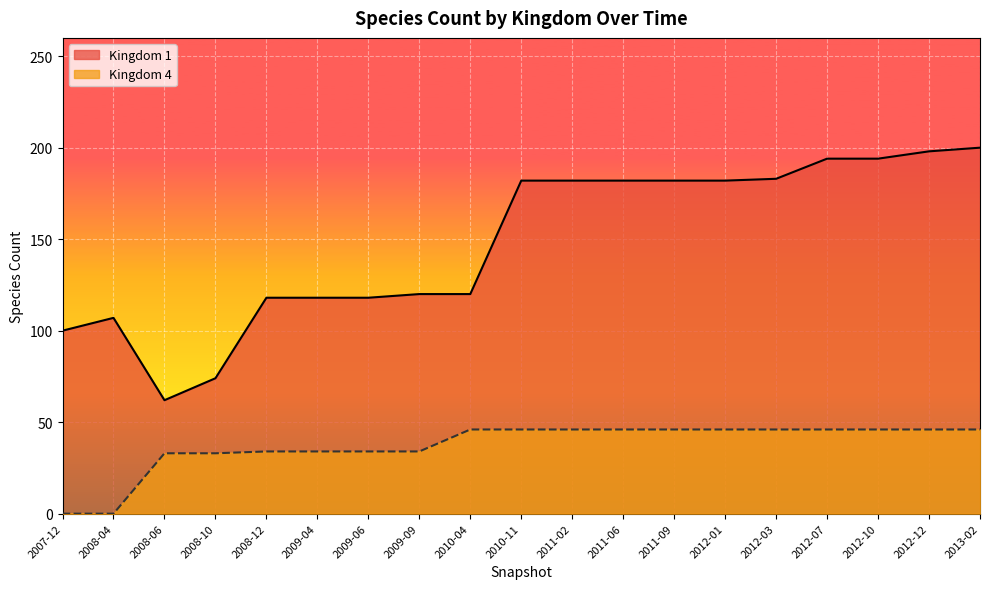

List the labels in order of Kingdom 1 value, smallest first.

2008-06, 2008-10, 2007-12, 2008-04, 2008-12, 2009-04, 2009-06, 2009-09, 2010-04, 2010-11, 2011-02, 2011-06, 2011-09, 2012-01, 2012-03, 2012-07, 2012-10, 2012-12, 2013-02